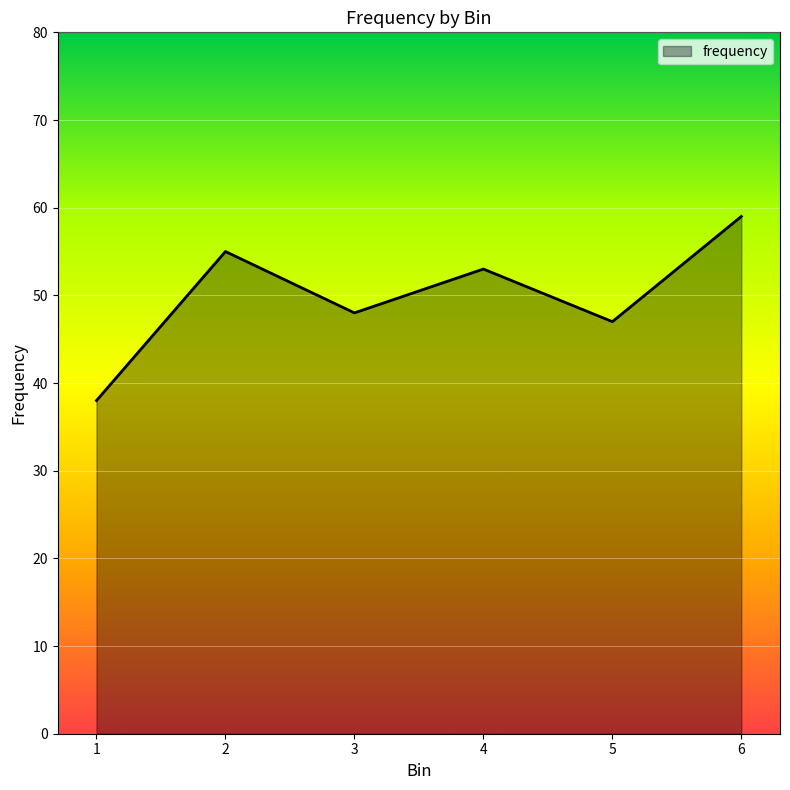

How many categories are shown in the chart?

6